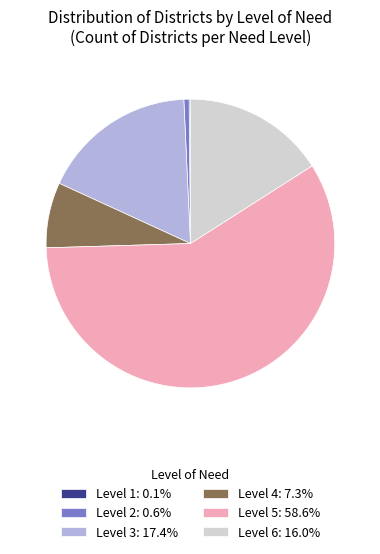

Is there a majority slice in this chart?

Yes